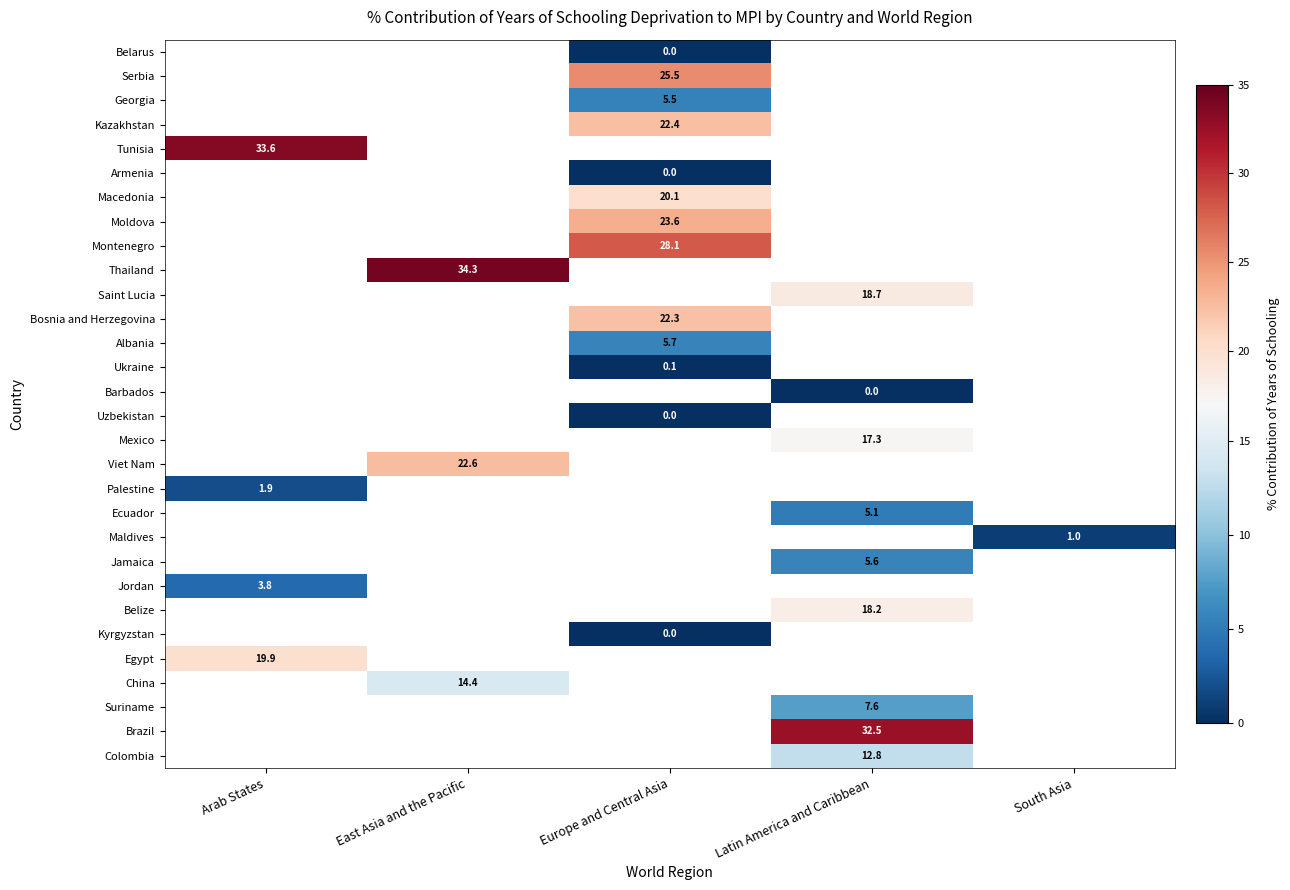

Where is Palestine nearest to the value 1?

Arab States